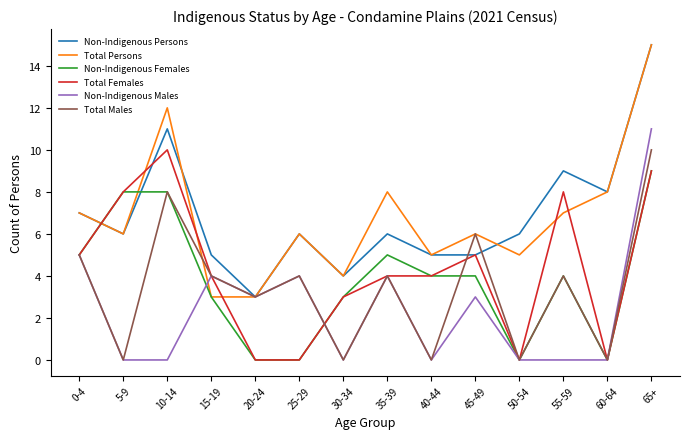

Reading left to right, transcribe all the data shown in this chart.

Non-Indigenous Persons: 0-4=7	5-9=6	10-14=11	15-19=5	20-24=3	25-29=6	30-34=4	35-39=6	40-44=5	45-49=5	50-54=6	55-59=9	60-64=8	65+=15
Total Persons: 0-4=7	5-9=6	10-14=12	15-19=3	20-24=3	25-29=6	30-34=4	35-39=8	40-44=5	45-49=6	50-54=5	55-59=7	60-64=8	65+=15
Non-Indigenous Females: 0-4=5	5-9=8	10-14=8	15-19=3	20-24=0	25-29=0	30-34=3	35-39=5	40-44=4	45-49=4	50-54=0	55-59=4	60-64=0	65+=9
Total Females: 0-4=5	5-9=8	10-14=10	15-19=4	20-24=0	25-29=0	30-34=3	35-39=4	40-44=4	45-49=5	50-54=0	55-59=8	60-64=0	65+=9
Non-Indigenous Males: 0-4=5	5-9=0	10-14=0	15-19=4	20-24=3	25-29=4	30-34=0	35-39=4	40-44=0	45-49=3	50-54=0	55-59=0	60-64=0	65+=11
Total Males: 0-4=5	5-9=0	10-14=8	15-19=4	20-24=3	25-29=4	30-34=0	35-39=4	40-44=0	45-49=6	50-54=0	55-59=4	60-64=0	65+=10